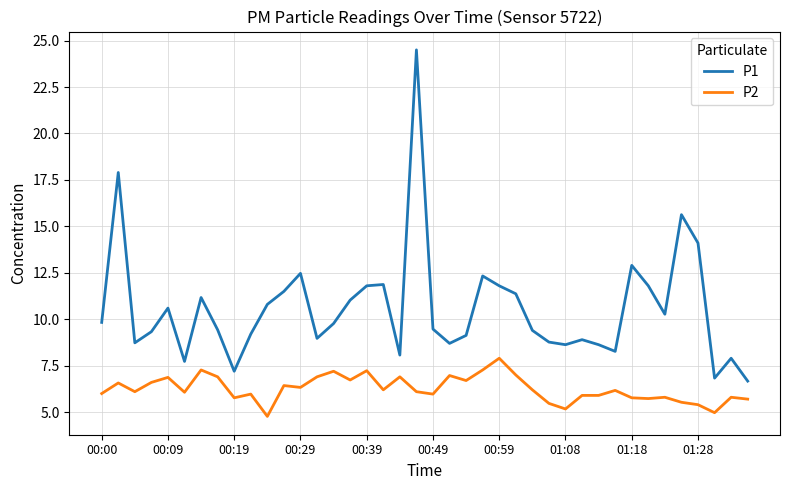

What is the minimum value for P1?

6.7